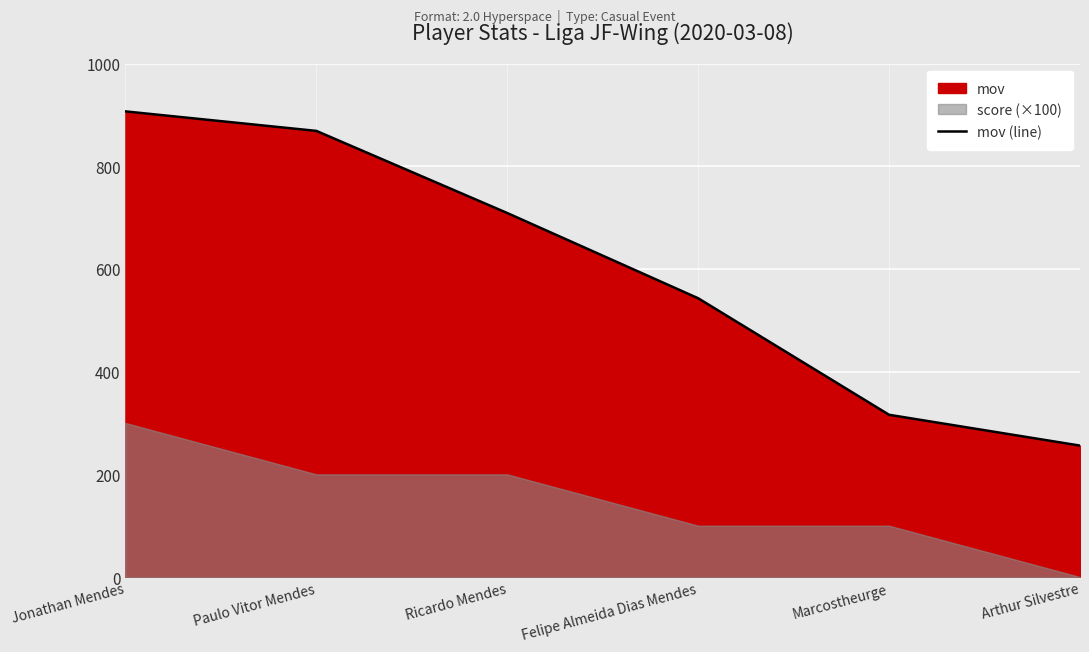

Does the chart display data point markers on the line(s)?

No